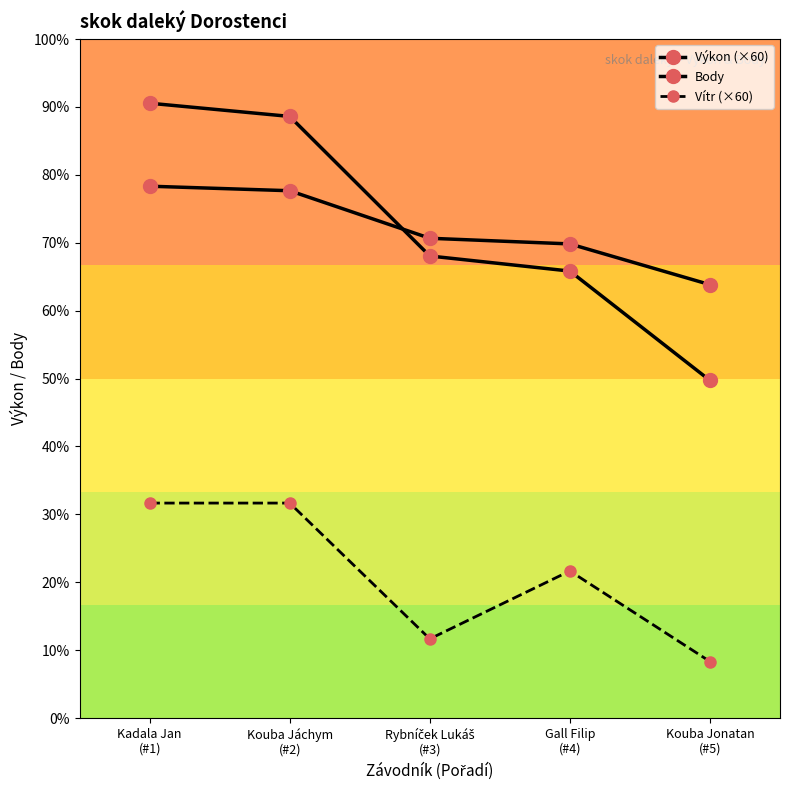

The value of Vítr (×60) at Rybníček Lukáš
(#3) is 72.1. True or false?

False